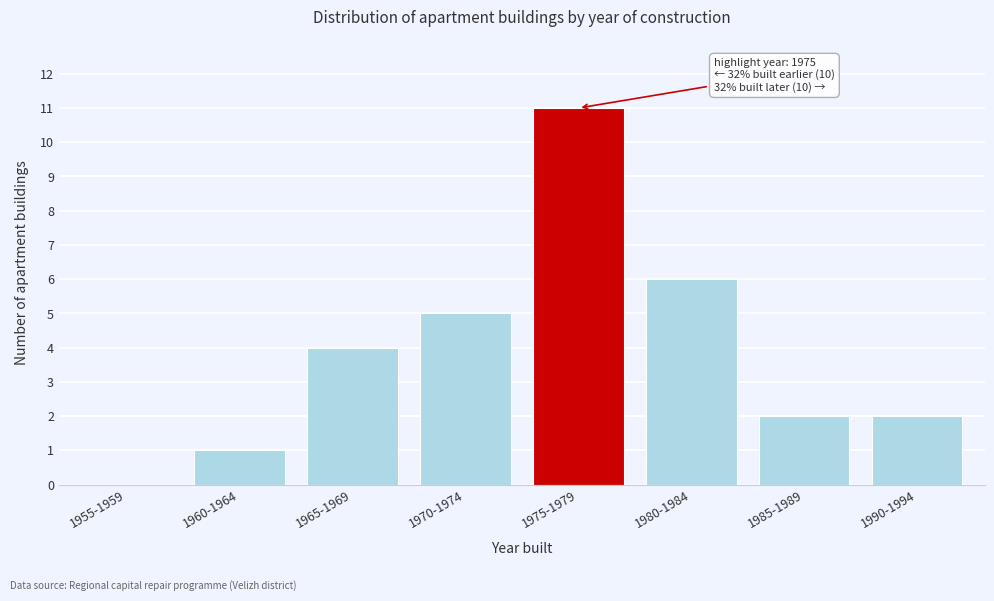

Reading right to left, extract all data points from this chart.

1990-1994=2	1985-1989=2	1980-1984=6	1975-1979=11	1970-1974=5	1965-1969=4	1960-1964=1	1955-1959=0